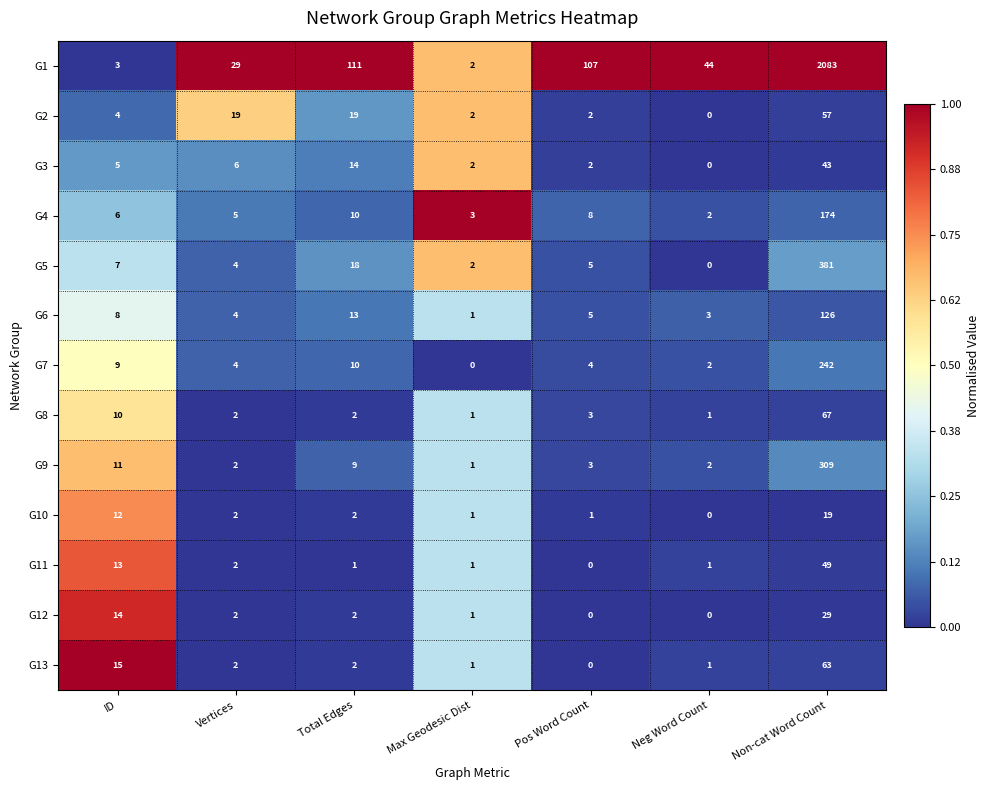

Is it true that G7 equals 9 at ID?

True